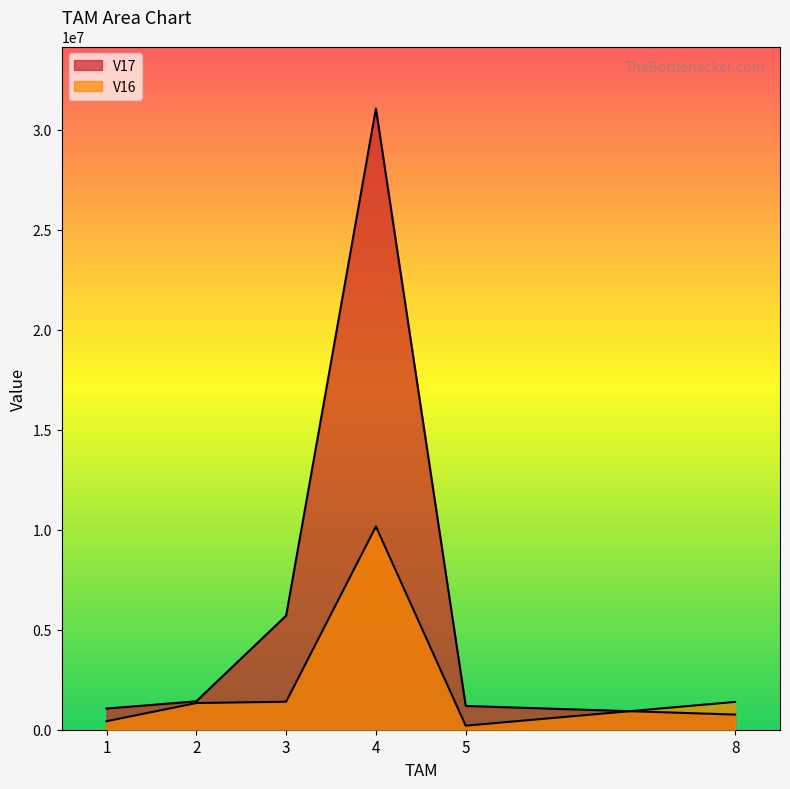

How many series are shown in this chart?

2